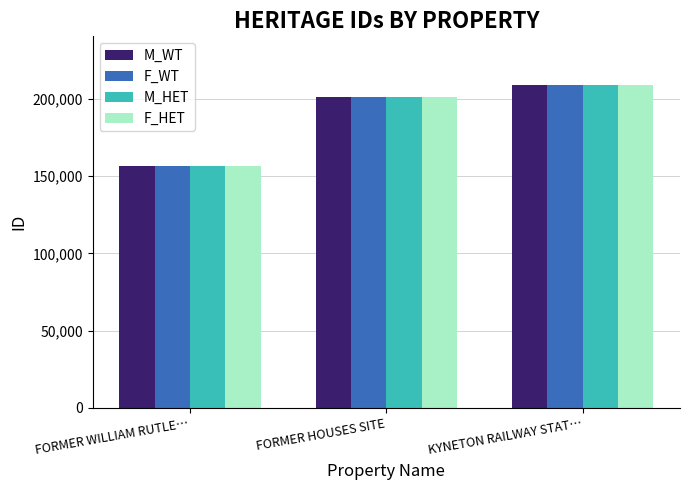

What is the maximum value for F_HET?

209227